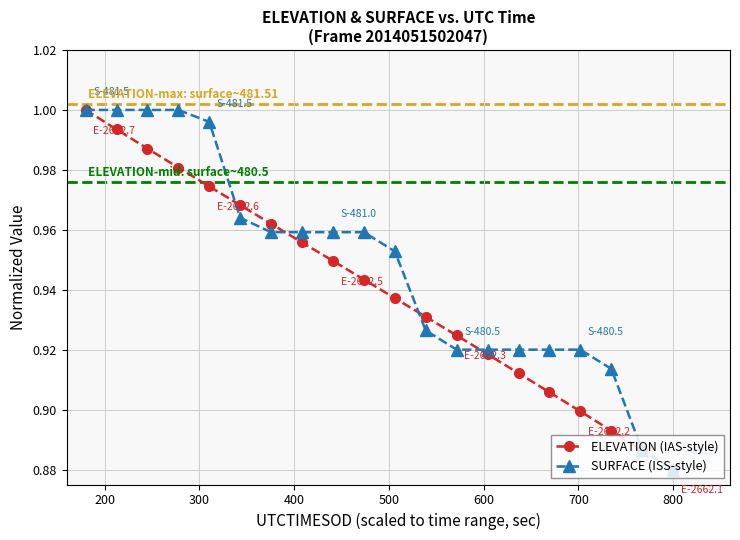

What is the sum of all SURFACE (ISS-style) values?

19.0